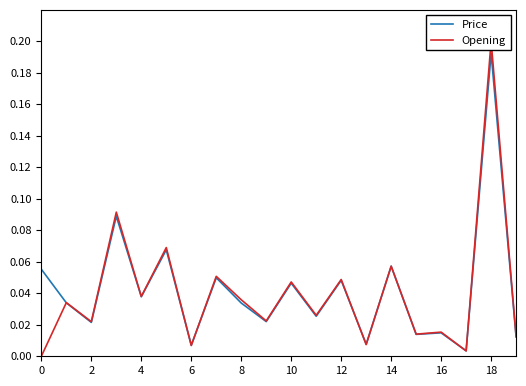

Which series ends up on top after the final intersection of Price and Opening?

Opening